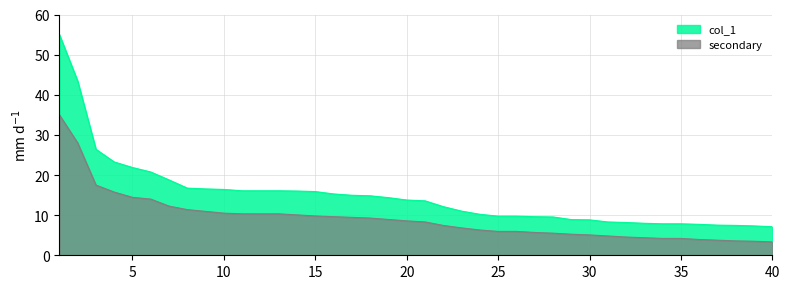

Rank the series by their maximum value, from highest to lowest.

col_1, secondary